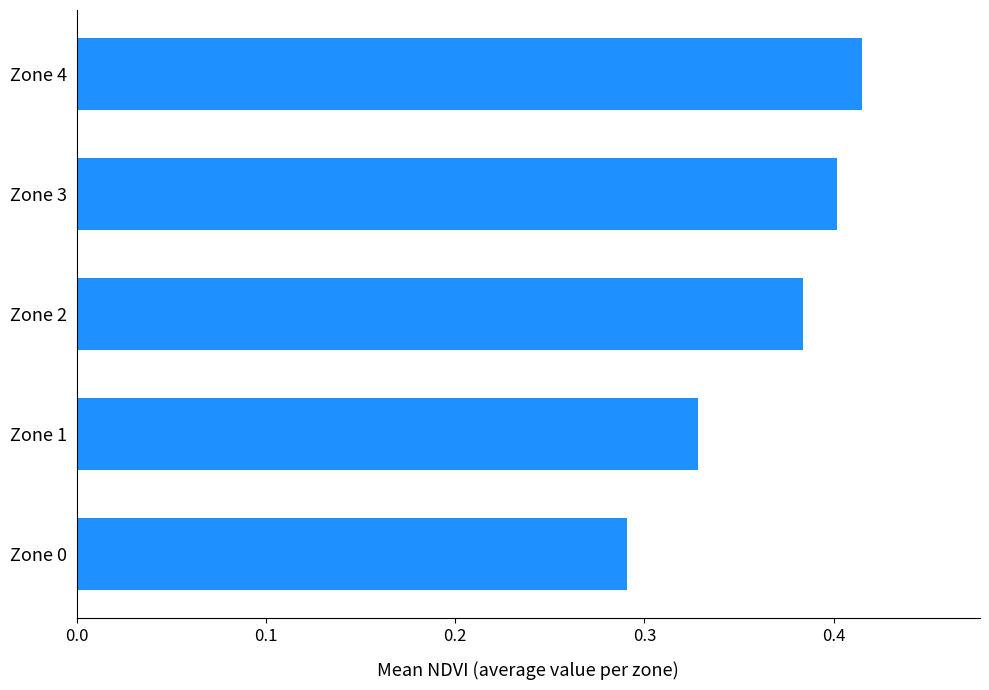

What is the change in value from Zone 0 to Zone 3?

+0.1